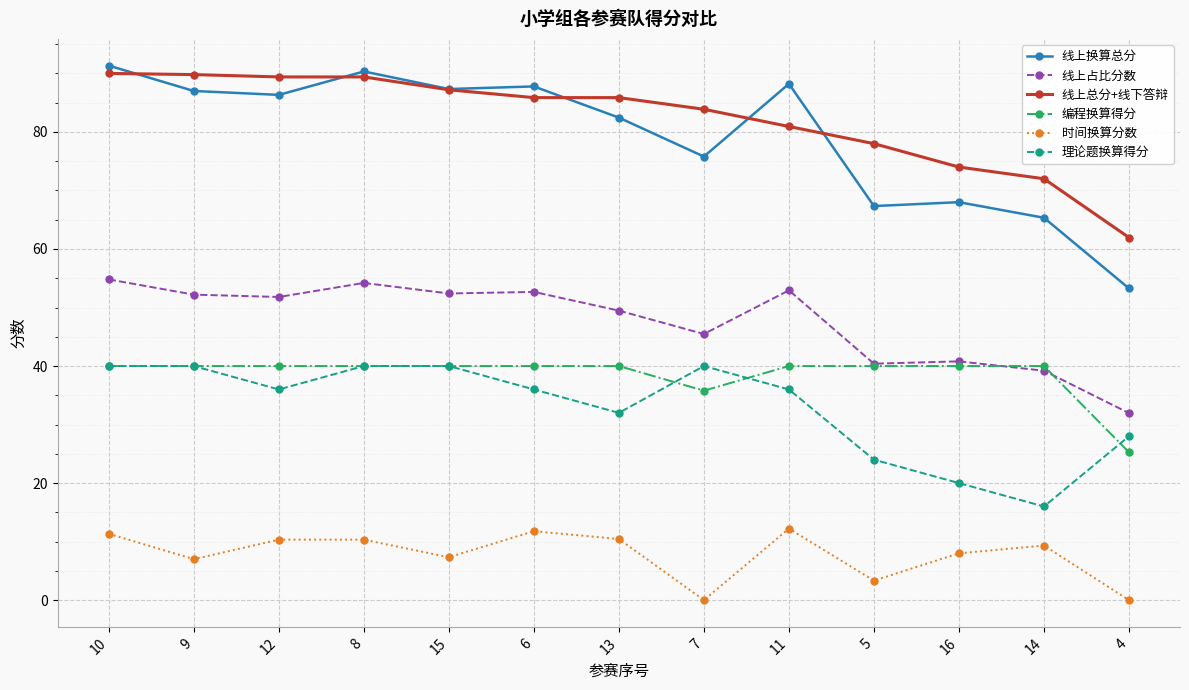

How many data points does each series have?

13